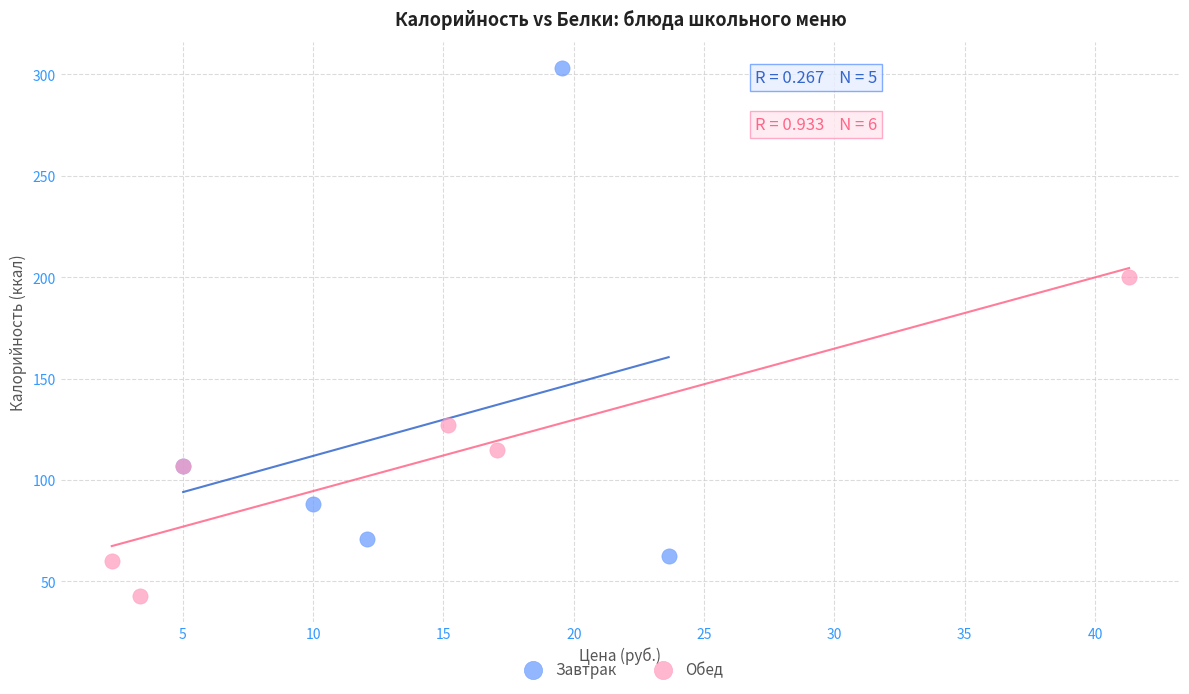

Which series has the widest spread of Y values?

Завтрак